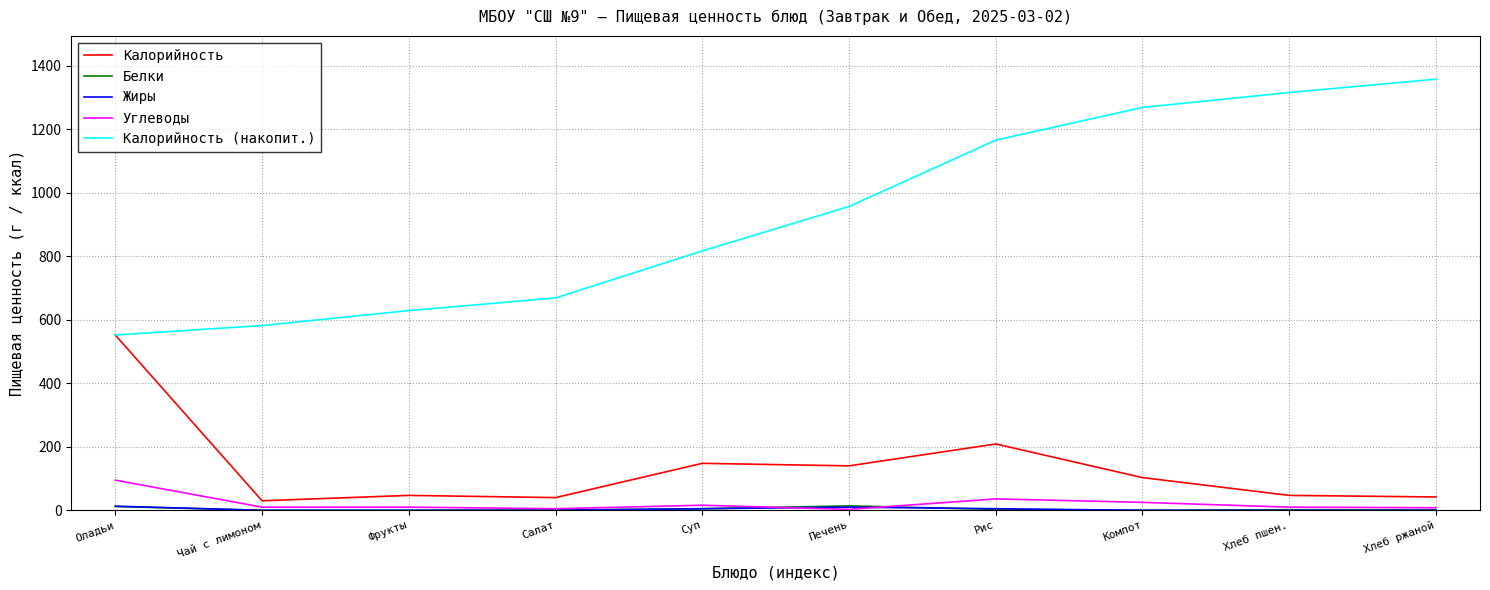

True or false: Углеводы and Калорийность (накопит.) cross at least once.

False